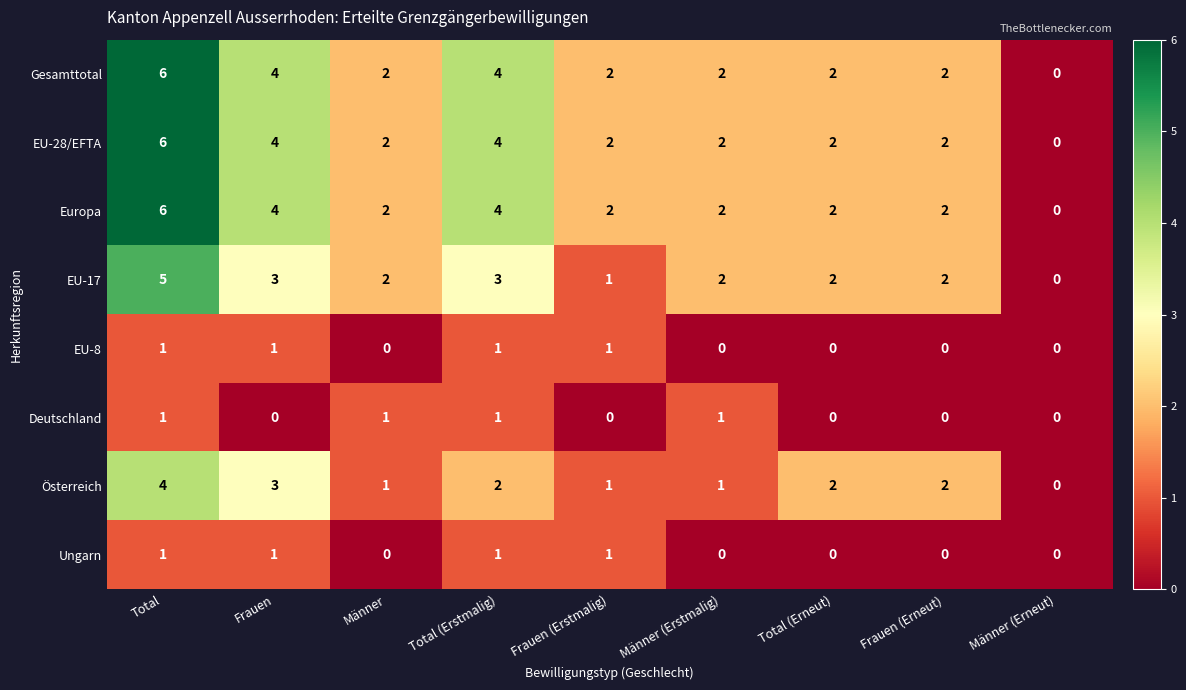

What is the average value of the Europa series?

3